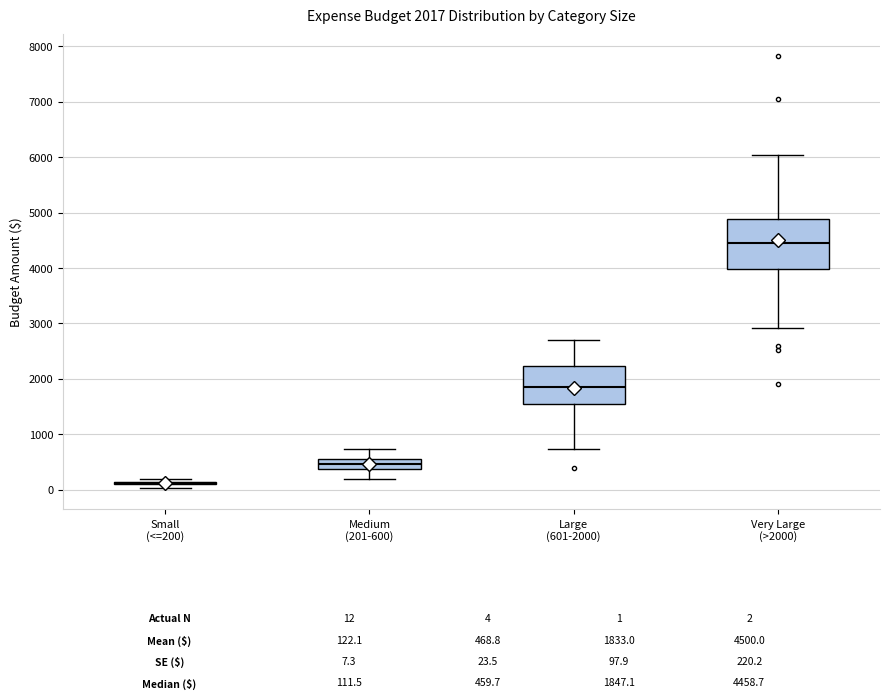

Comparing the boxes themselves (not the whiskers), which one is the tallest?

Very Large (>2000)